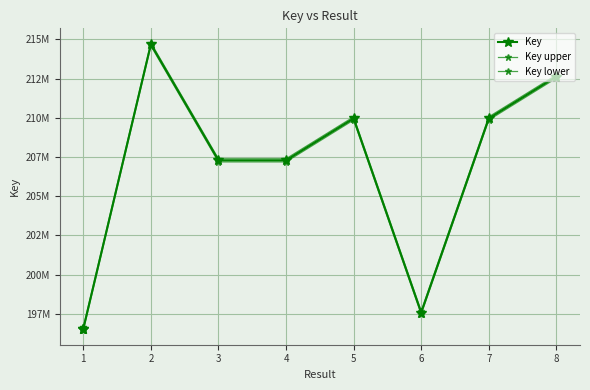

What is the total value across all series at 4?

621876114